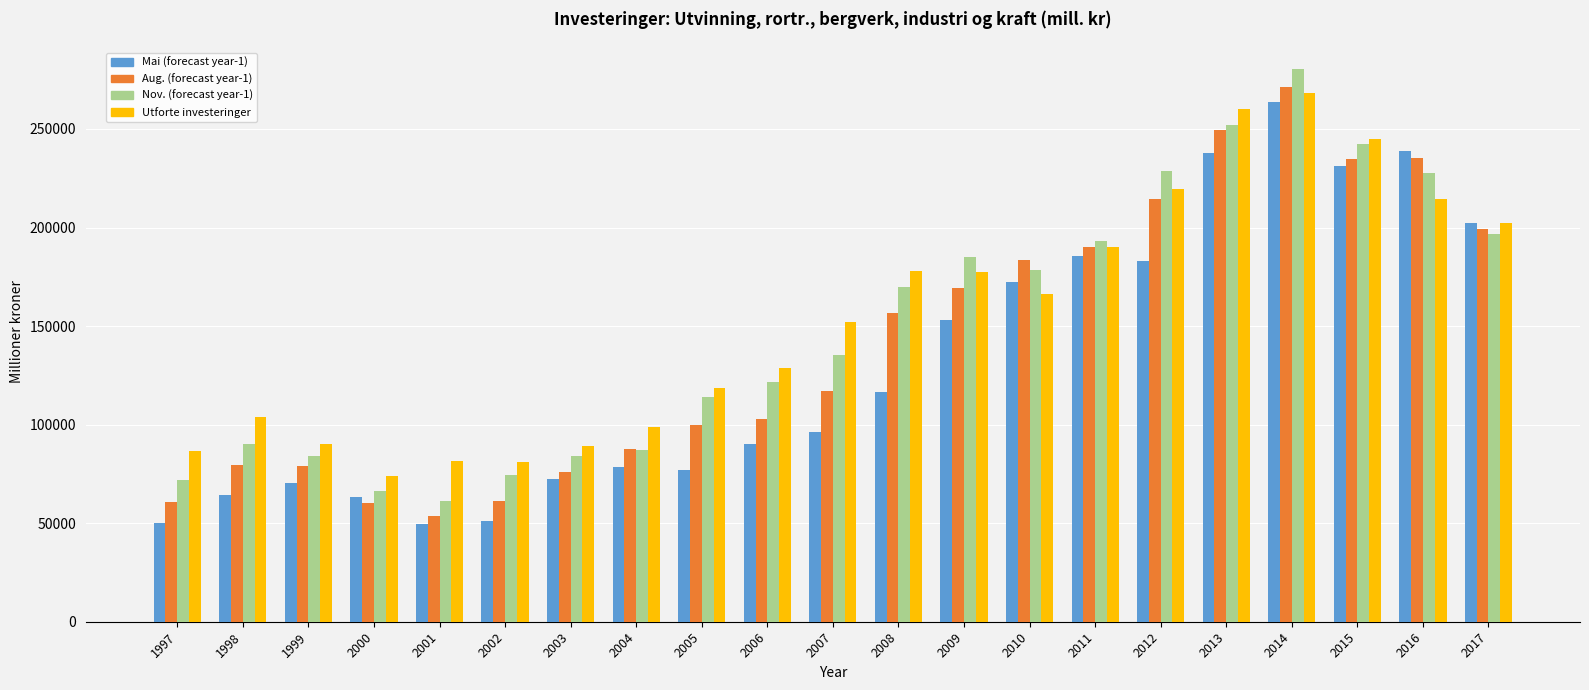

Is it true that Nov. (forecast year-1) equals 50282 at 2002?

False